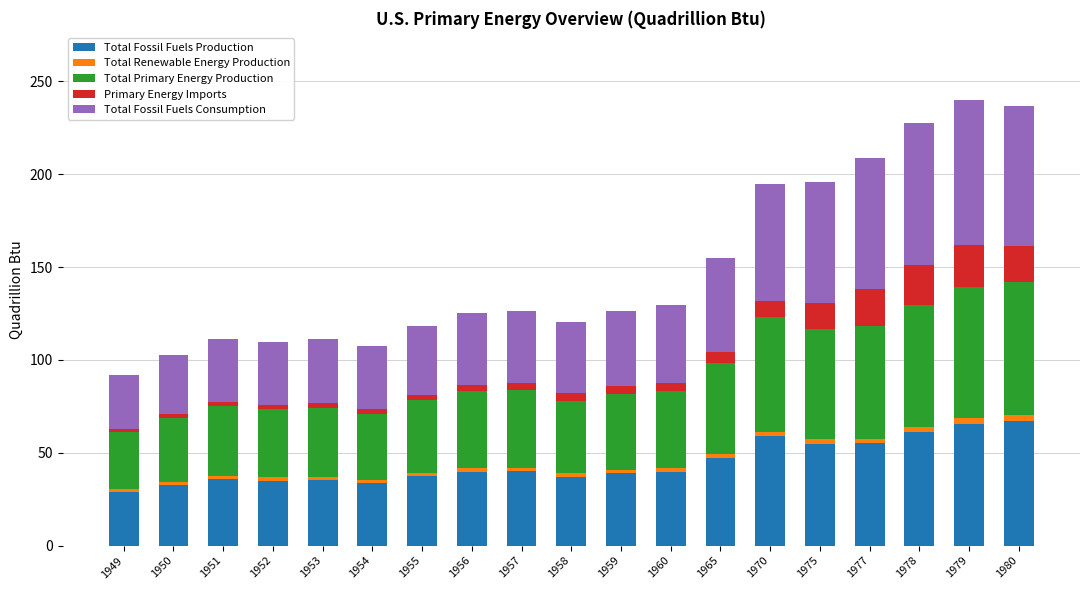

What is the difference between the maximum and minimum values in the Total Fossil Fuels Production series?

38.4